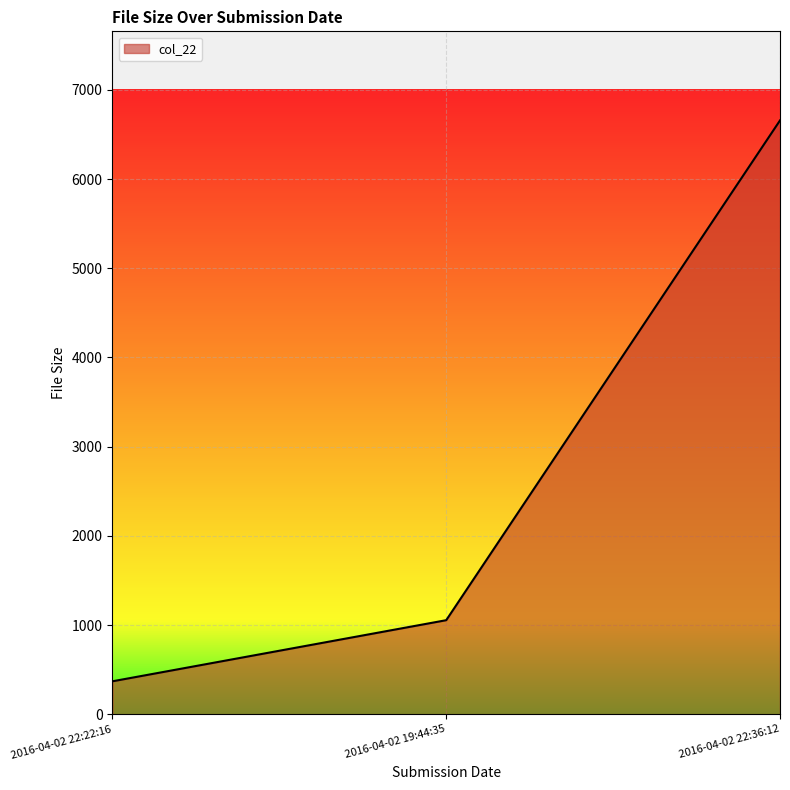

The value at 2016-04-02 22:22:16 is 370. True or false?

True